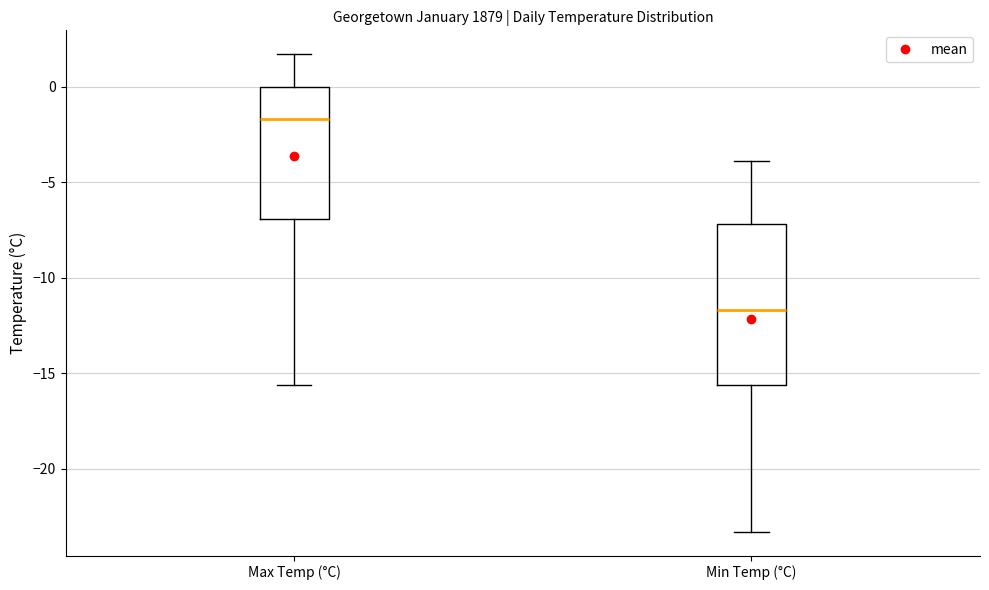

Which box has the highest median line?

Max Temp (°C)